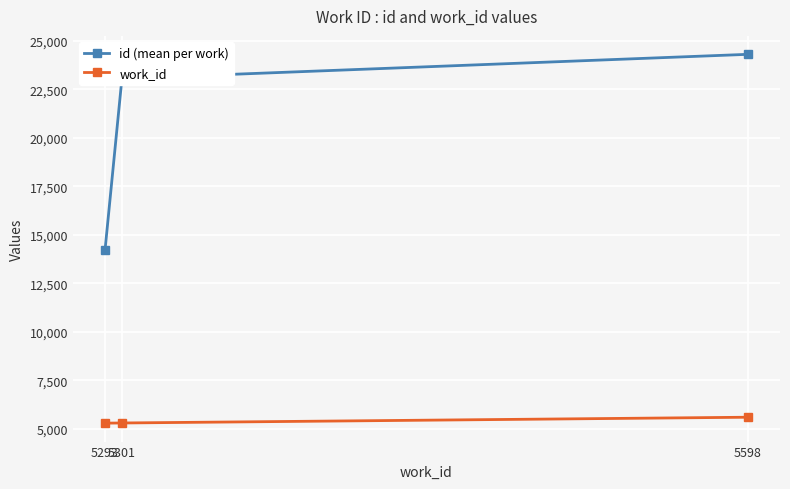

Which series has the widest spread of values?

id (mean per work)